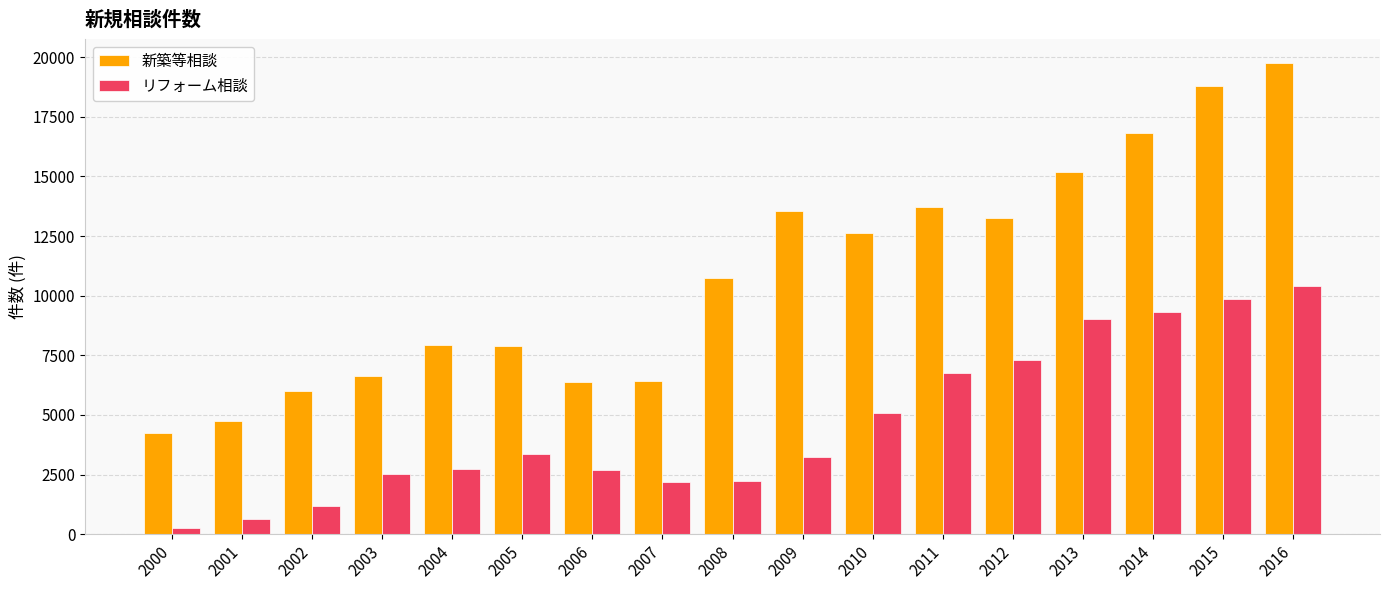

List the series in order of their overall mean, highest first.

新築等相談, リフォーム相談